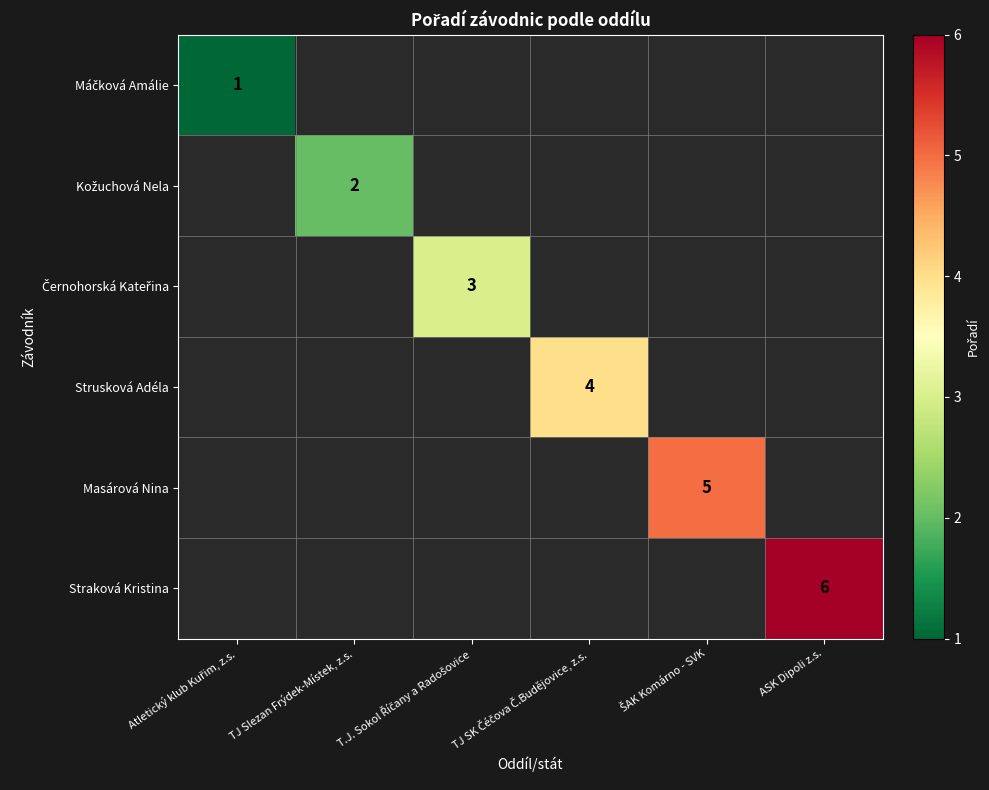

Rank the series at TJ Slezan Frýdek-Místek, z.s. from lowest to highest value.

Máčková Amálie, Kožuchová Nela, Černohorská Kateřina, Strusková Adéla, Masárová Nina, Straková Kristina